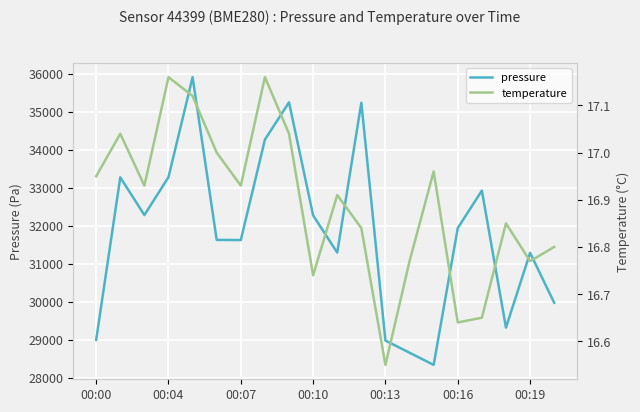

What is the maximum value for pressure?

35915.2